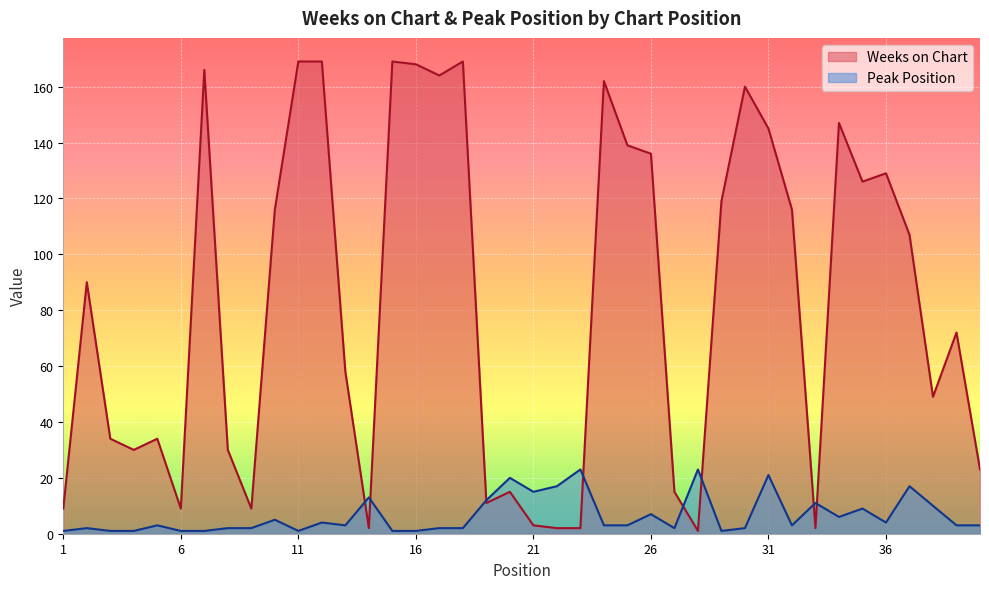

What is the value of the Peak Position point at the 15th from the left?

1